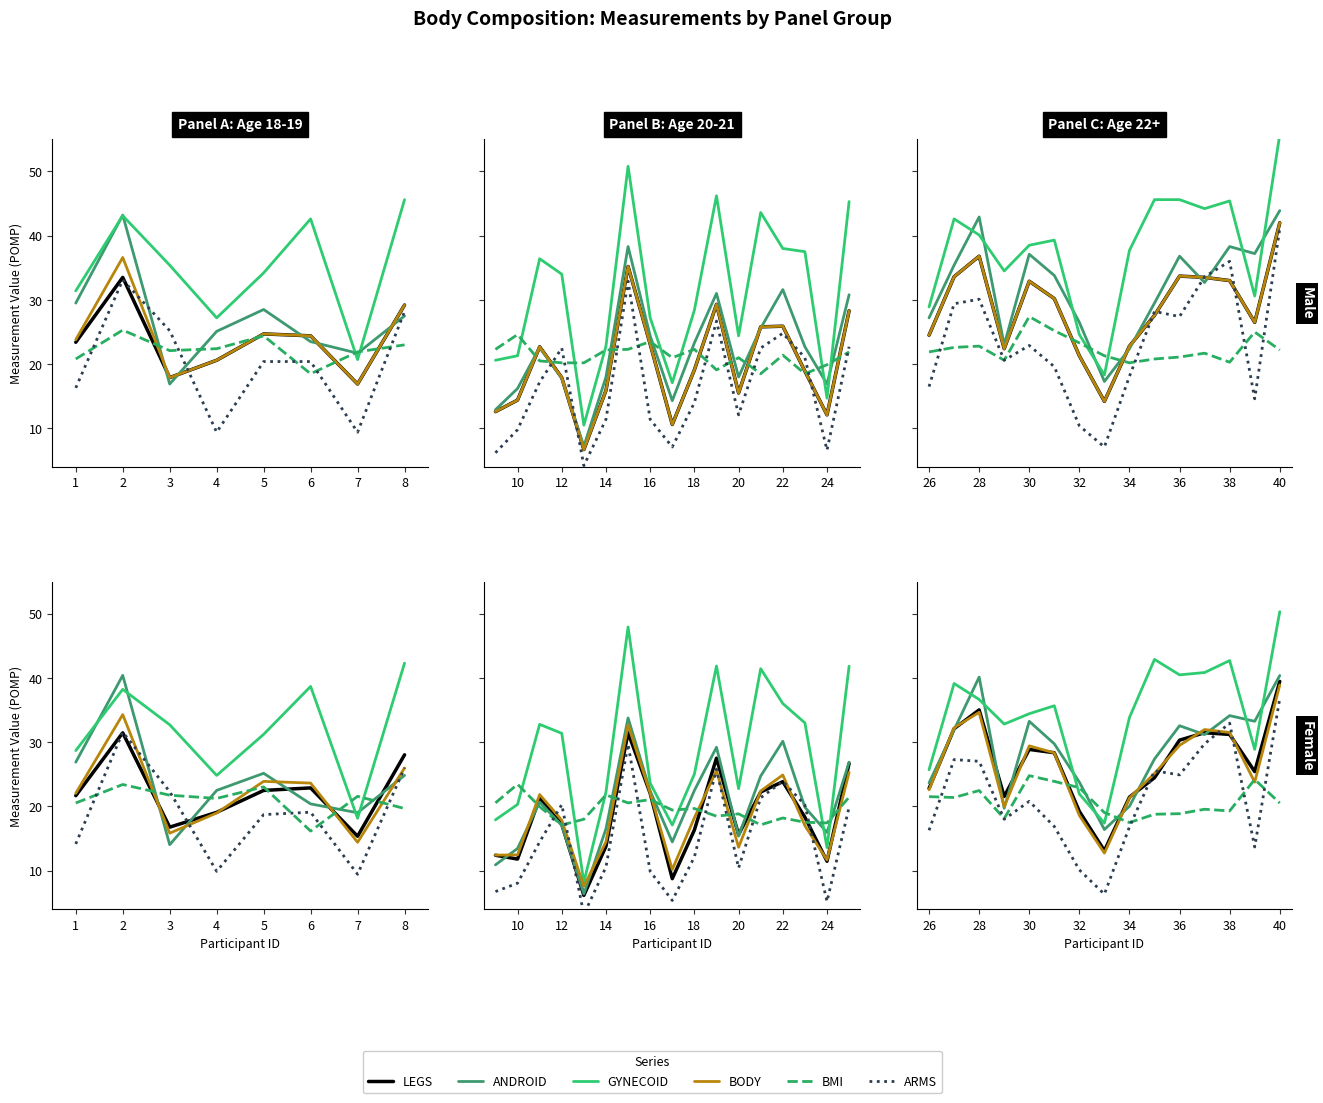

Which series has the largest total across all categories?

GYNECOID